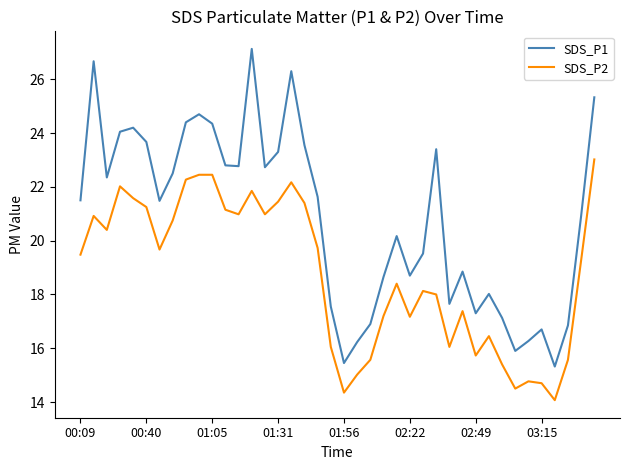

What is the smallest value displayed?

14.1